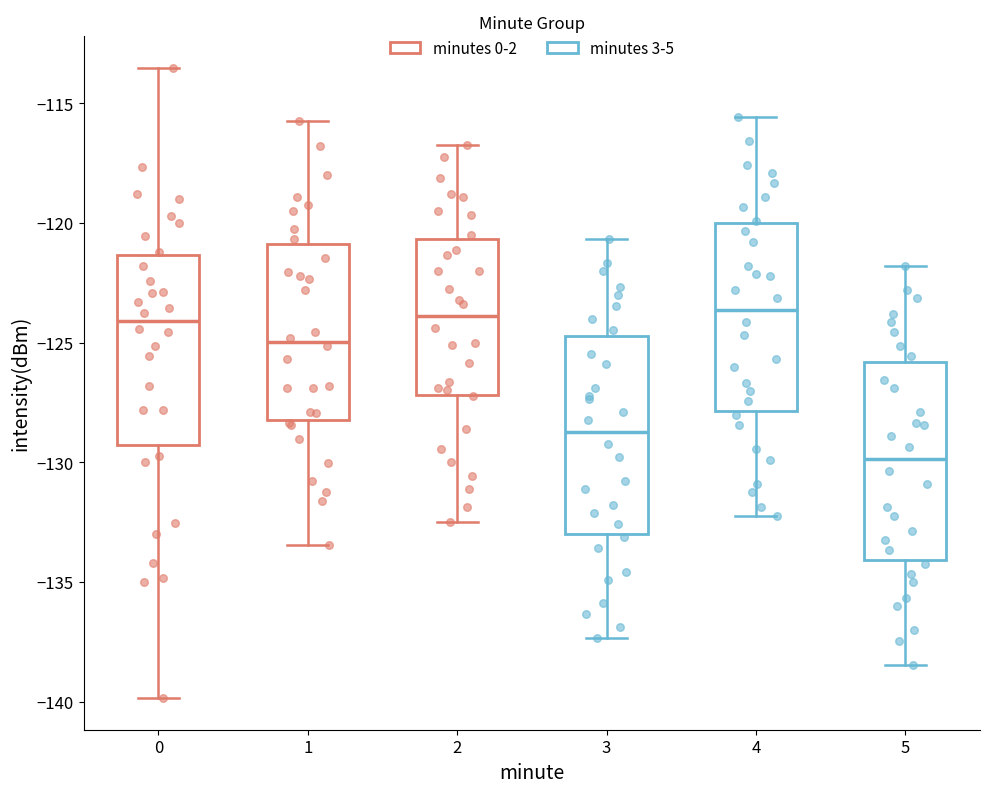

Reading left to right, read every box against the y-axis: the position of its median line, the range the box covers, and the ends of its whiskers. The values are not printed on the chart, so give them approximately, as read against the axis.

0: median -124.0, box -129.5 to -121.5, whiskers -140.0 to -113.5
1: median -125.0, box -128.0 to -121.0, whiskers -133.5 to -115.5
2: median -124.0, box -127.0 to -120.5, whiskers -132.5 to -116.5
3: median -128.5, box -133.0 to -124.5, whiskers -137.5 to -120.5
4: median -123.5, box -128.0 to -120.0, whiskers -132.0 to -115.5
5: median -130.0, box -134.0 to -126.0, whiskers -138.5 to -122.0